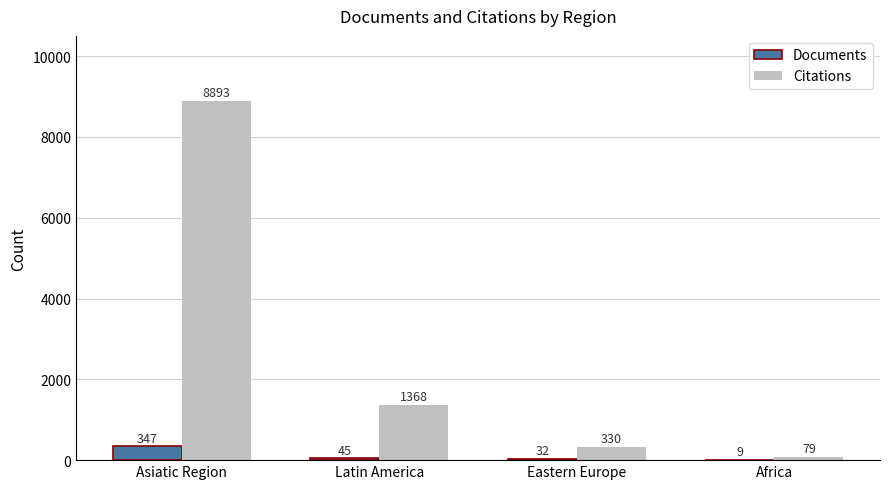

Is the value of Documents at Eastern Europe greater than the value of Citations at Asiatic Region?

No